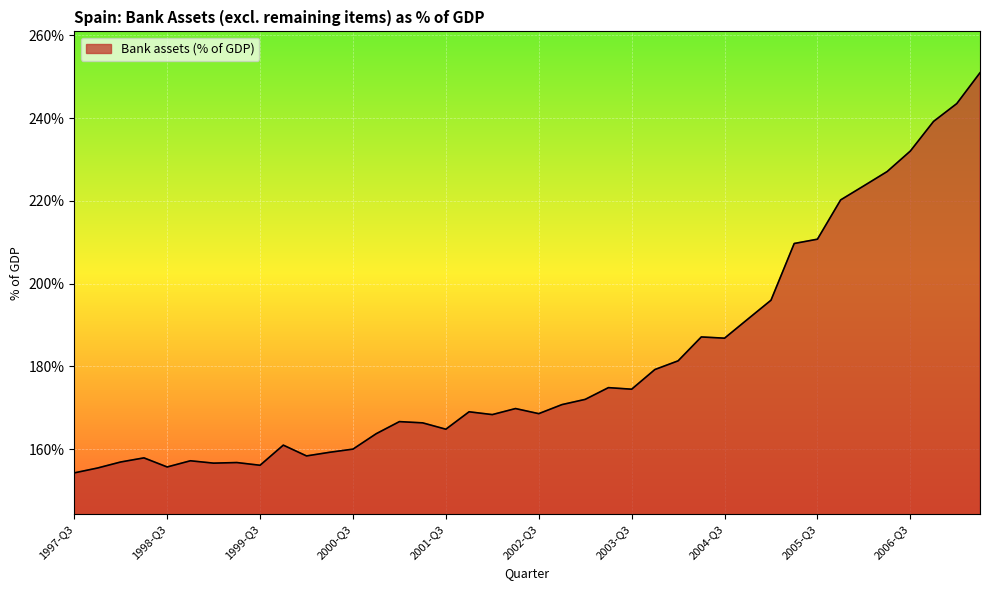

What is the difference between the maximum and minimum values?

96.7